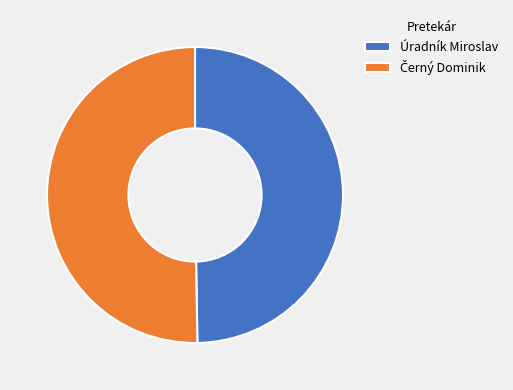

What is the smallest slice in the pie chart?

Úradník Miroslav